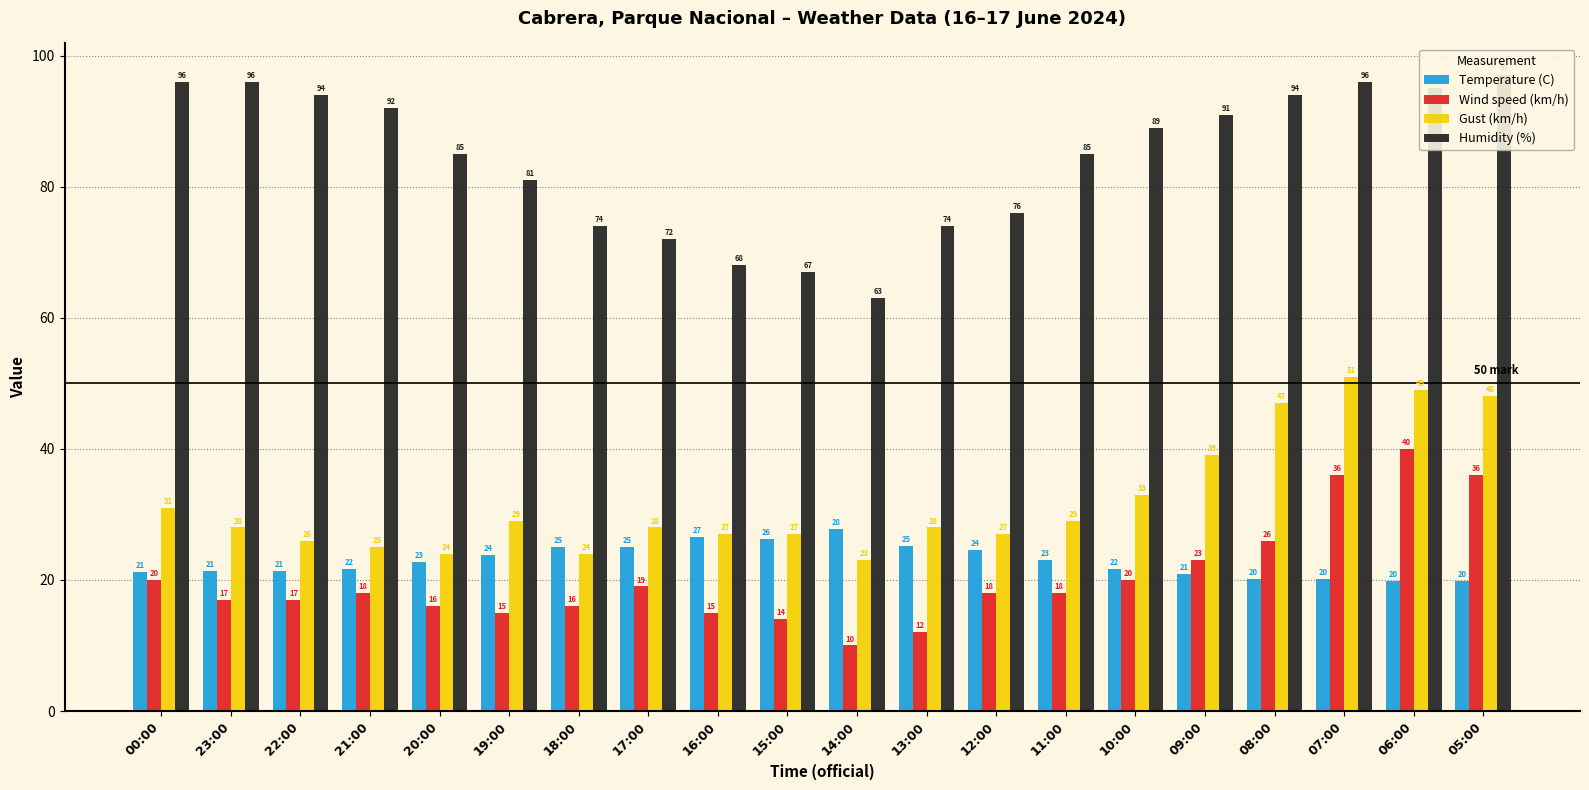

What is the approximate value of Gust (km/h) at 07:00?

51.0